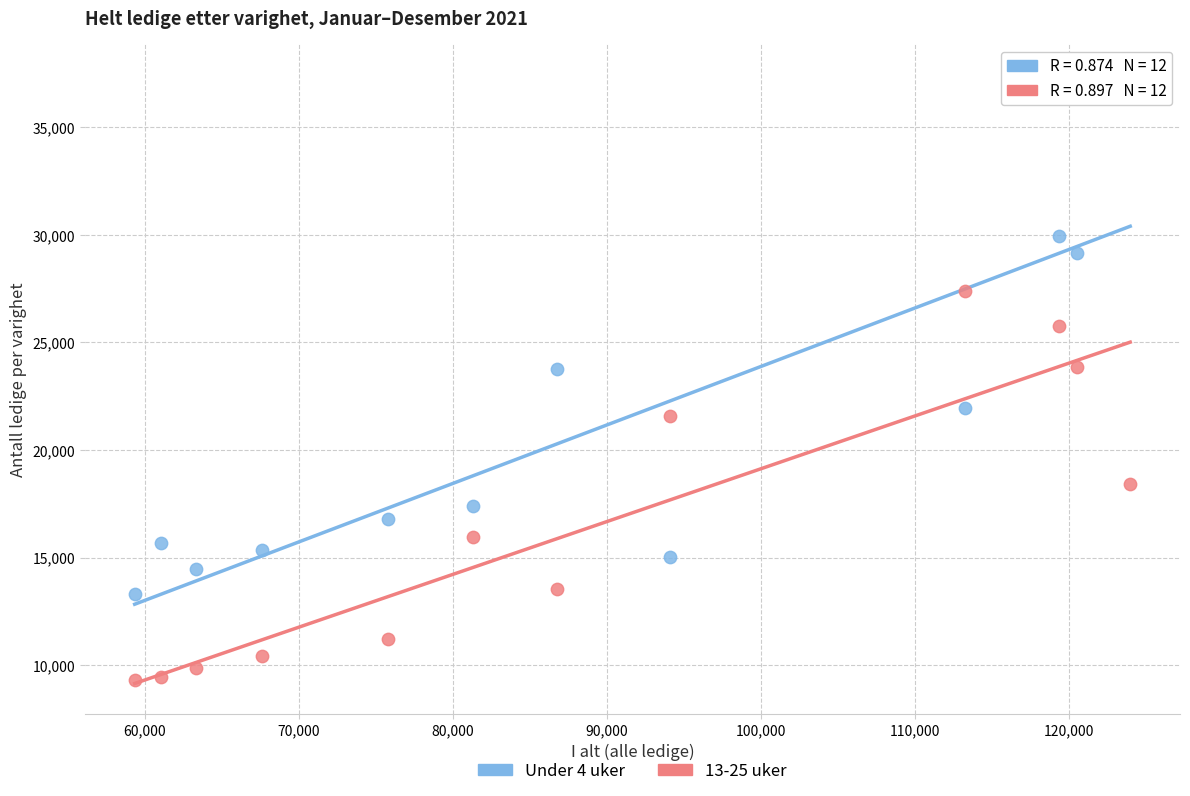

Across all data points, what is the range of X values (max minus min)?

64628